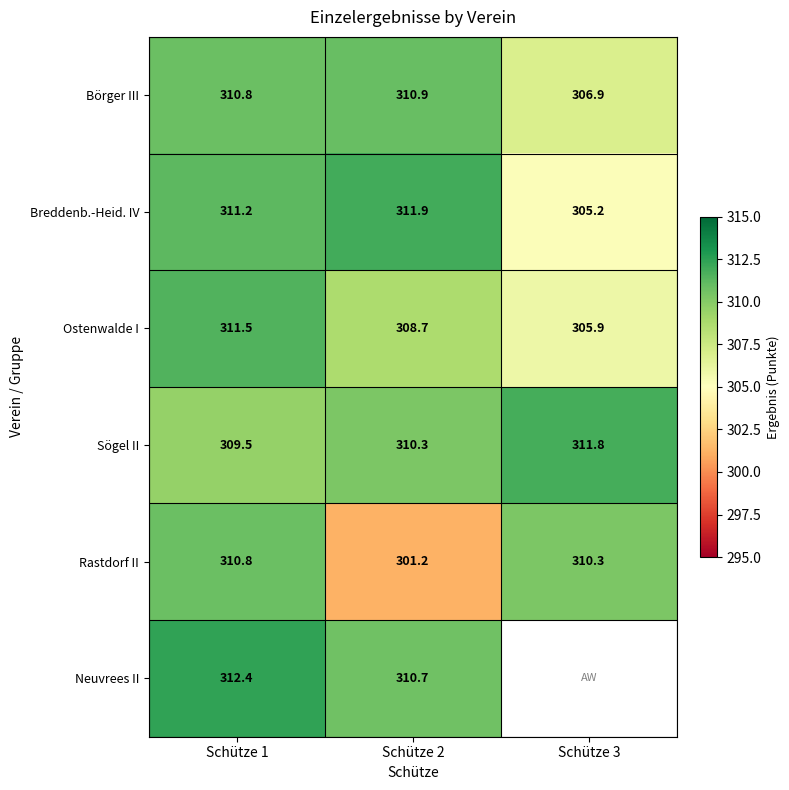

Rank the categories by Sögel II value from lowest to highest.

Schütze 1, Schütze 2, Schütze 3